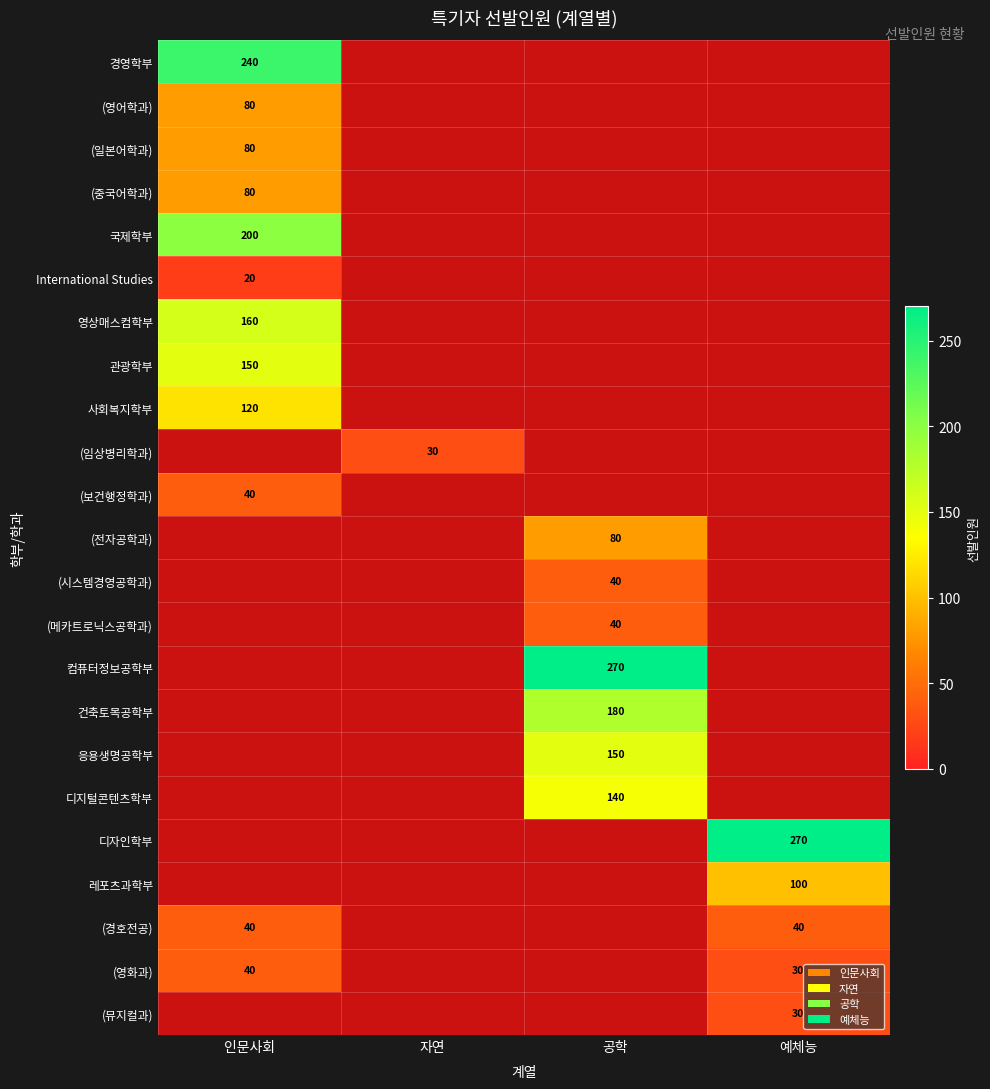

Is it true that 영상매스컴학부 equals 42 at 인문사회?

False